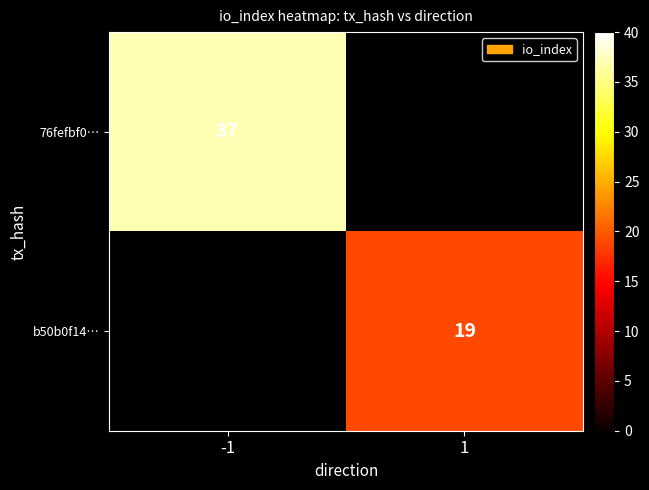

True or false: 76fefbf0… has a value of 64 at -1.

False